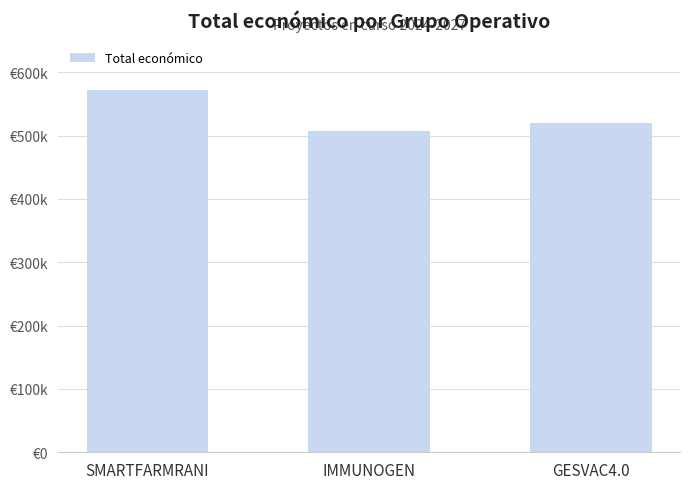

Are the bars horizontal?

No